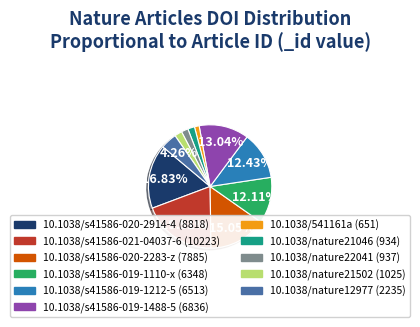

Is there any slice that represents more than half of the pie?

No